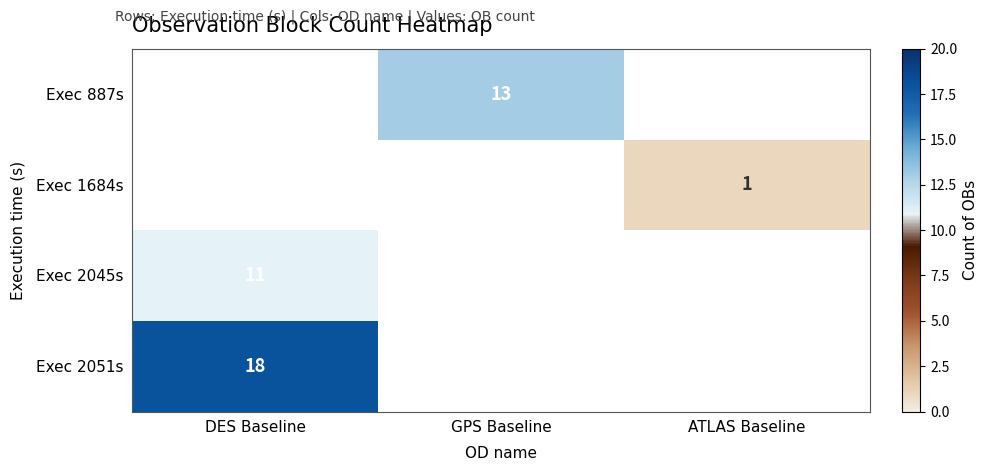

The value of Exec 887s at GPS Baseline is 13. True or false?

True